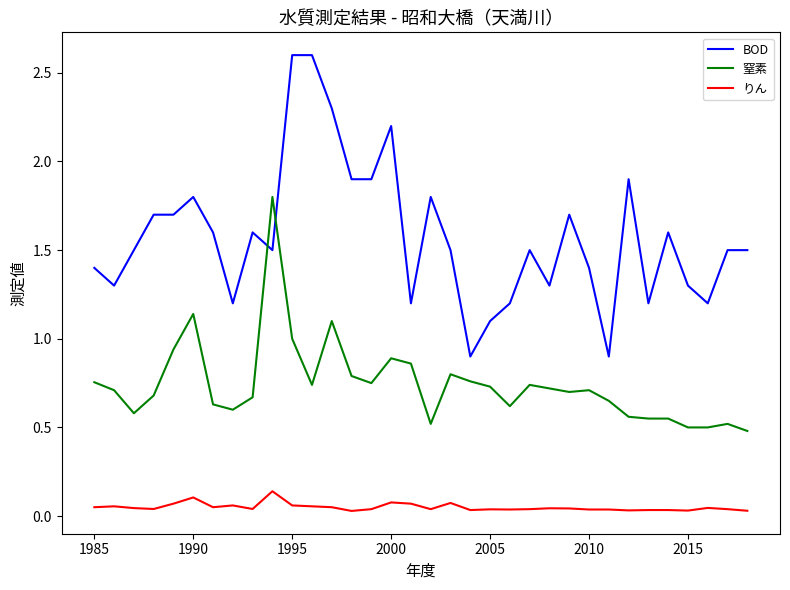

Is this an area chart (filled region under the line)?

No